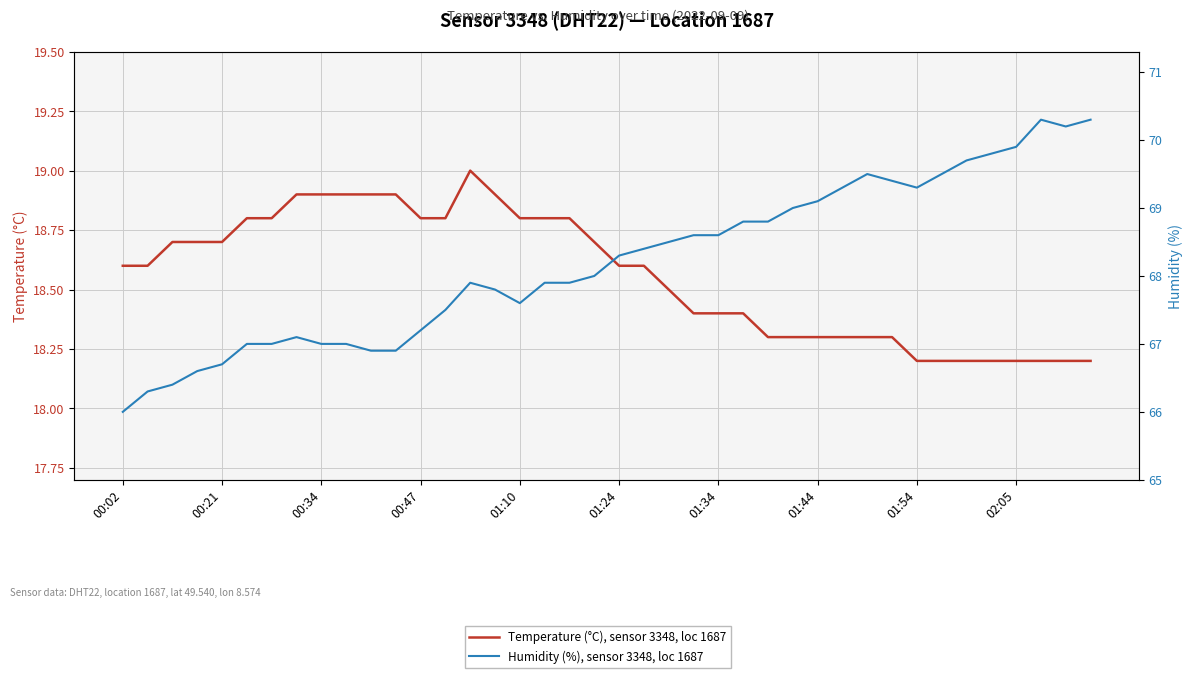

True or false: Temperature (°C), sensor 3348, loc 1687 and Humidity (%), sensor 3348, loc 1687 cross at least once.

False